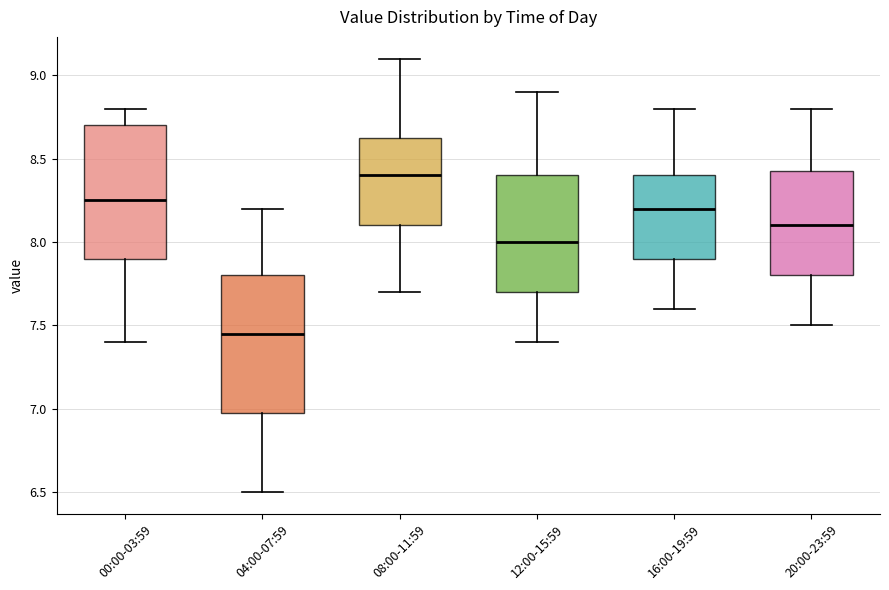

Where is the upper edge of the box for 20:00-23:59 on the y-axis? The values are not printed on the chart, so give them approximately, as read against the axis.

8.45